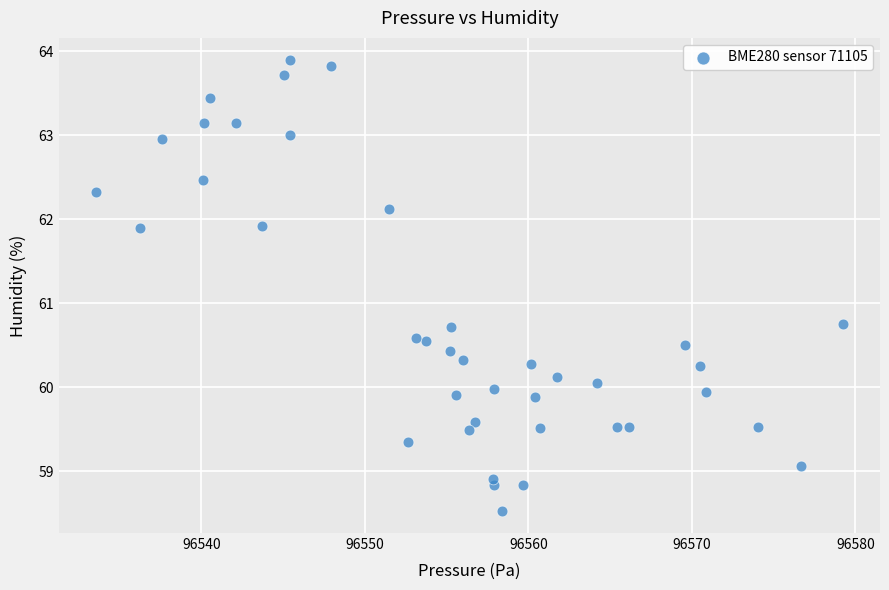

What is the range of X values (max minus min)?

45.7